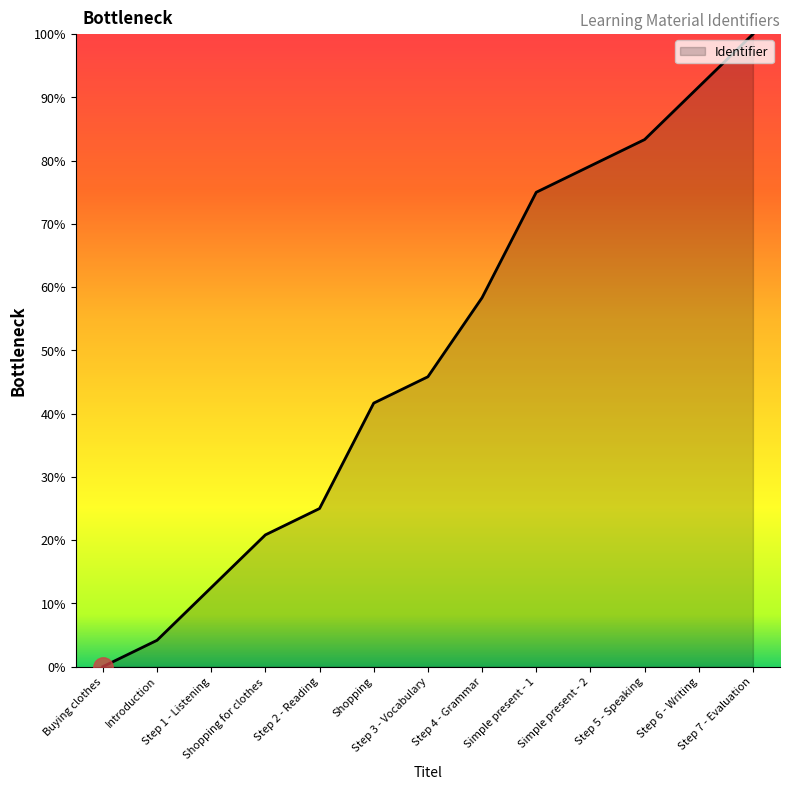

What is the difference between the maximum and second lowest values?

95.8